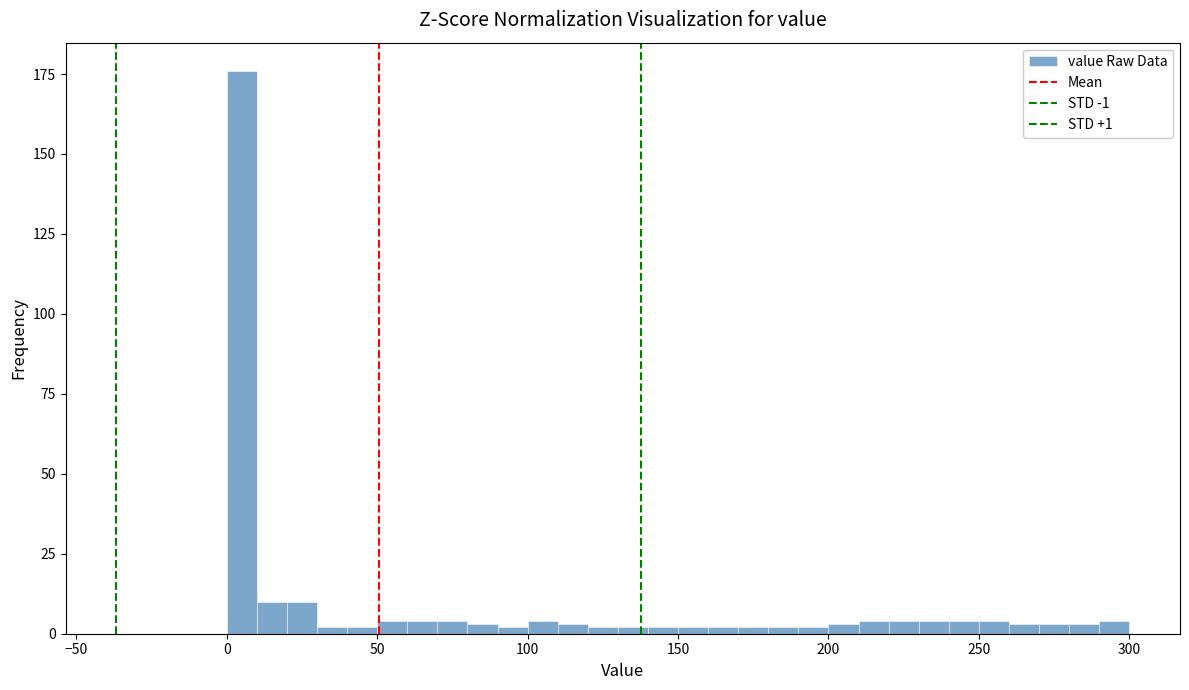

Around what value on the x-axis is the tallest bar? Give the approximate position of its centre, as read against the axis.

5